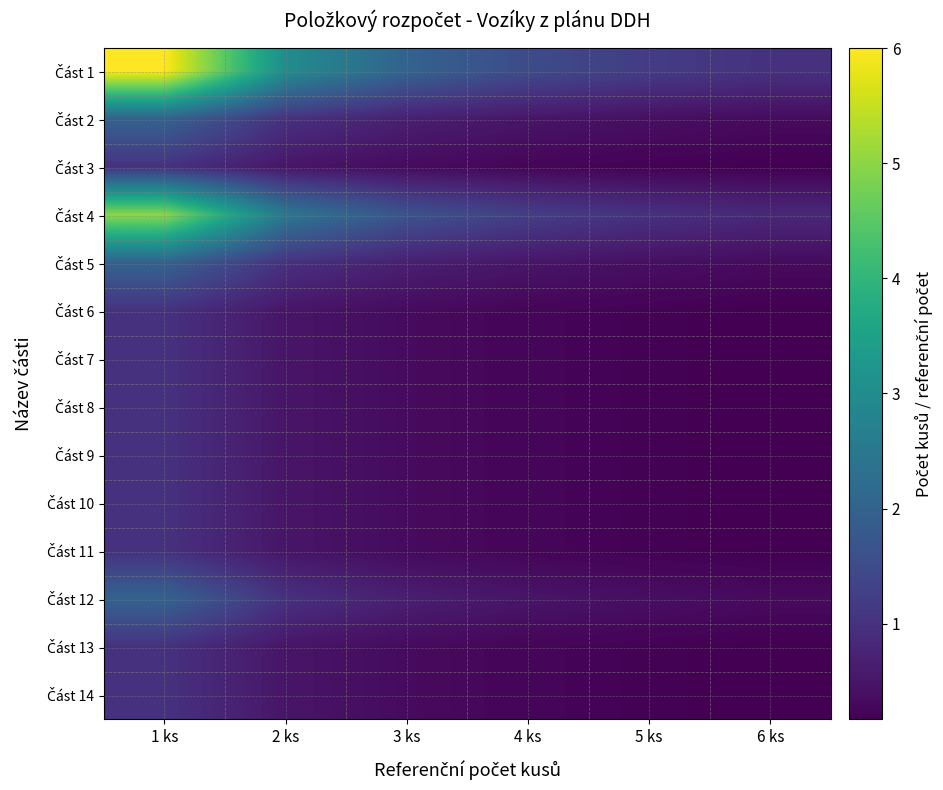

What is the spread (max minus min) of values at 4 ks?

1.2